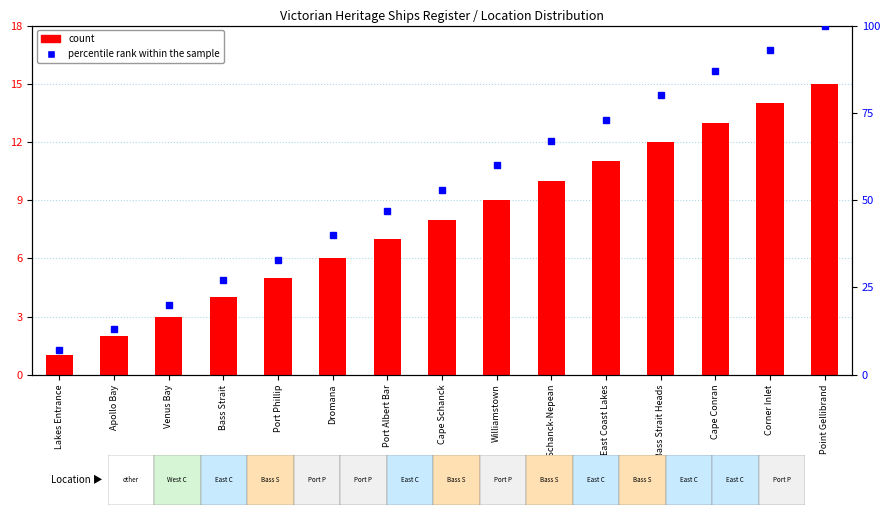

What is the highest value of the count series?

15